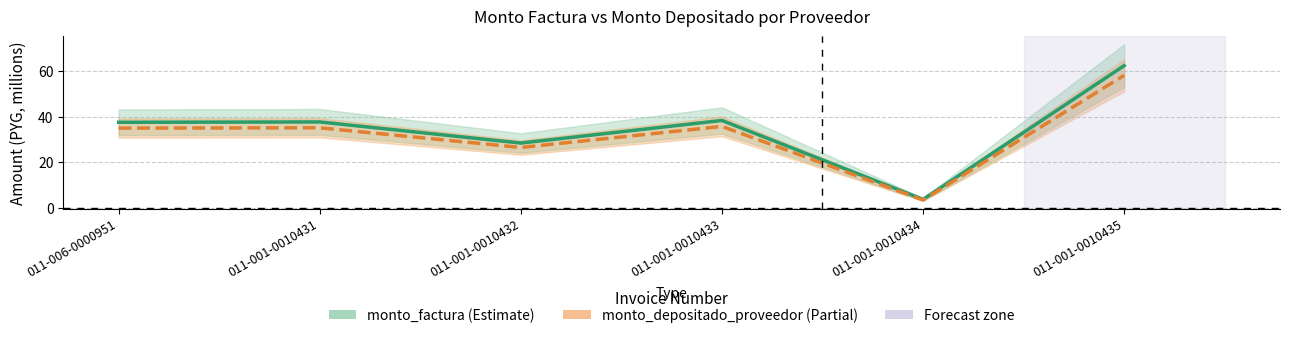

Which series changed the most between 011-001-0010431 and 011-001-0010432?

monto_factura